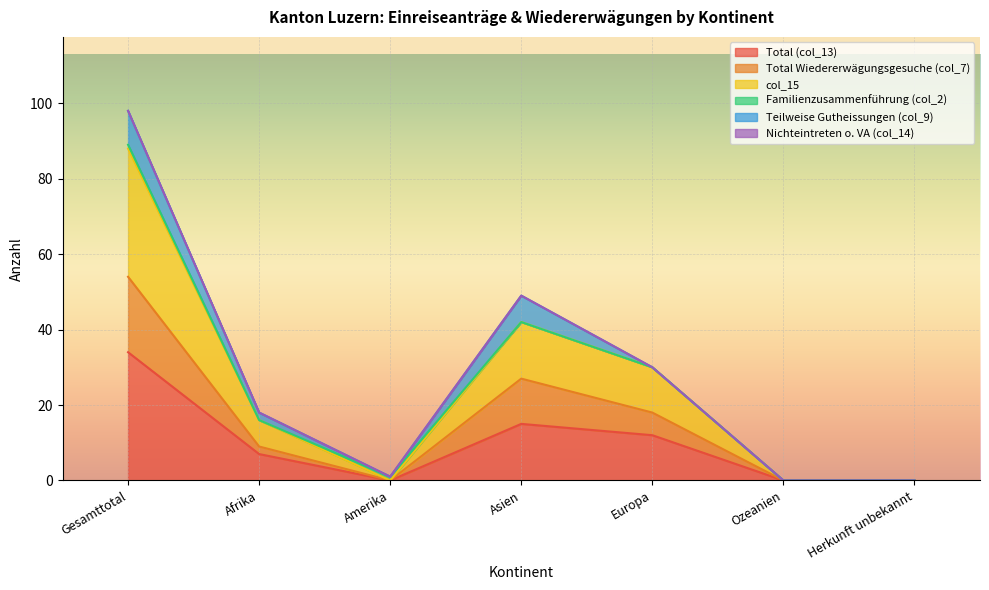

True or false: col_15 has more than 1 points higher than both neighbors.

False